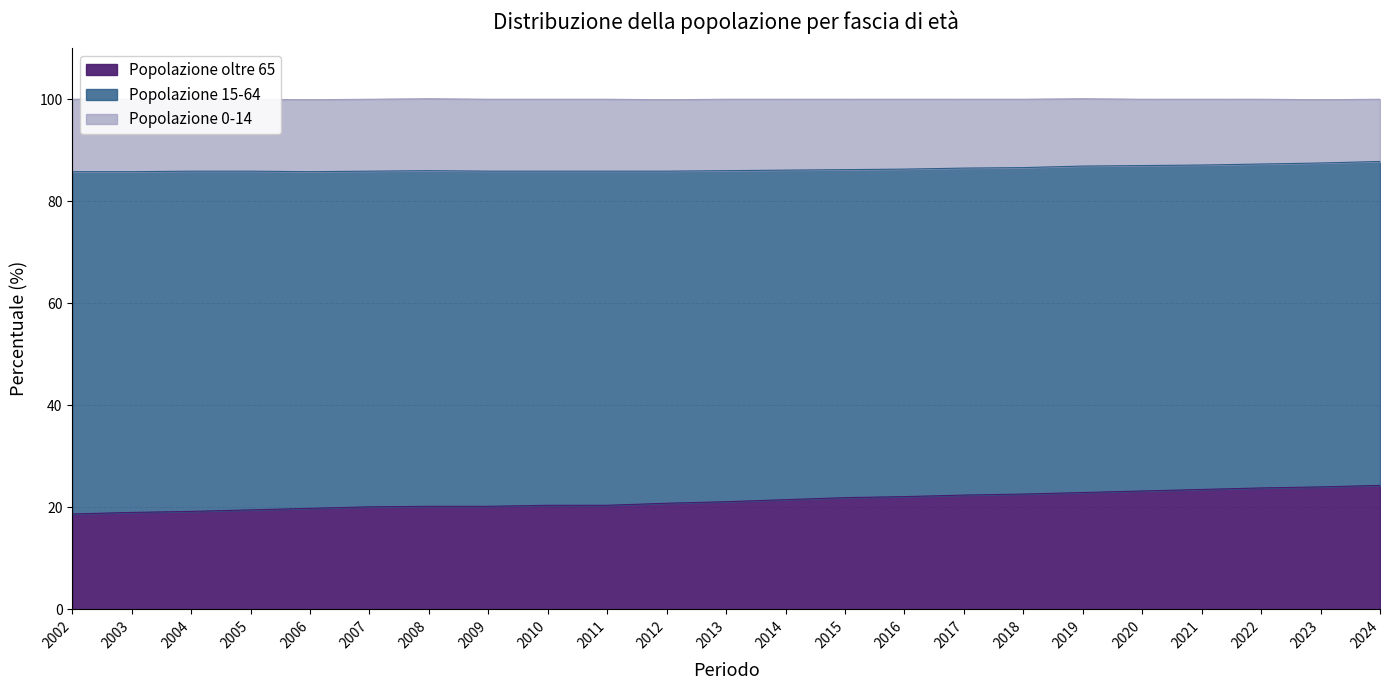

What is the maximum value for Popolazione oltre 65?

24.3